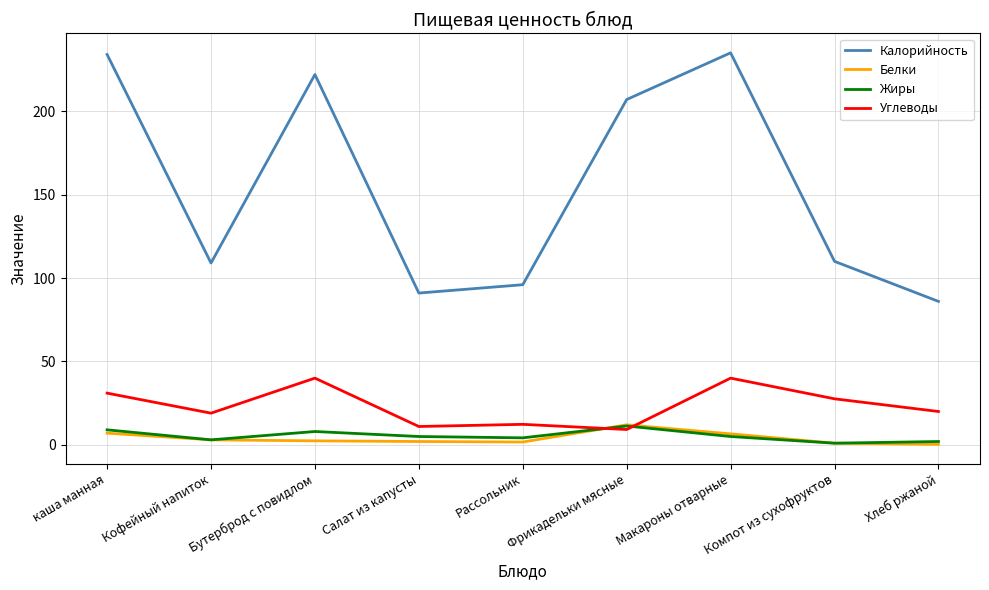

What position from the right is каша манная?

9